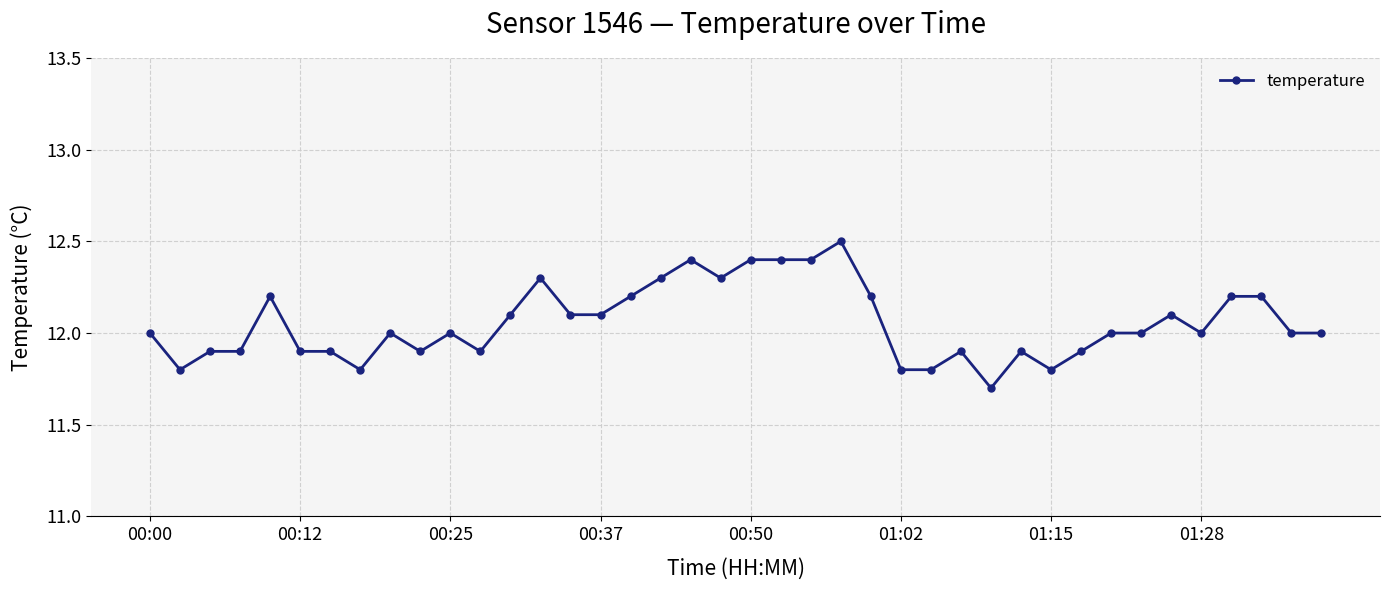

True or false: there are more than 1 points higher than both neighbors.

True